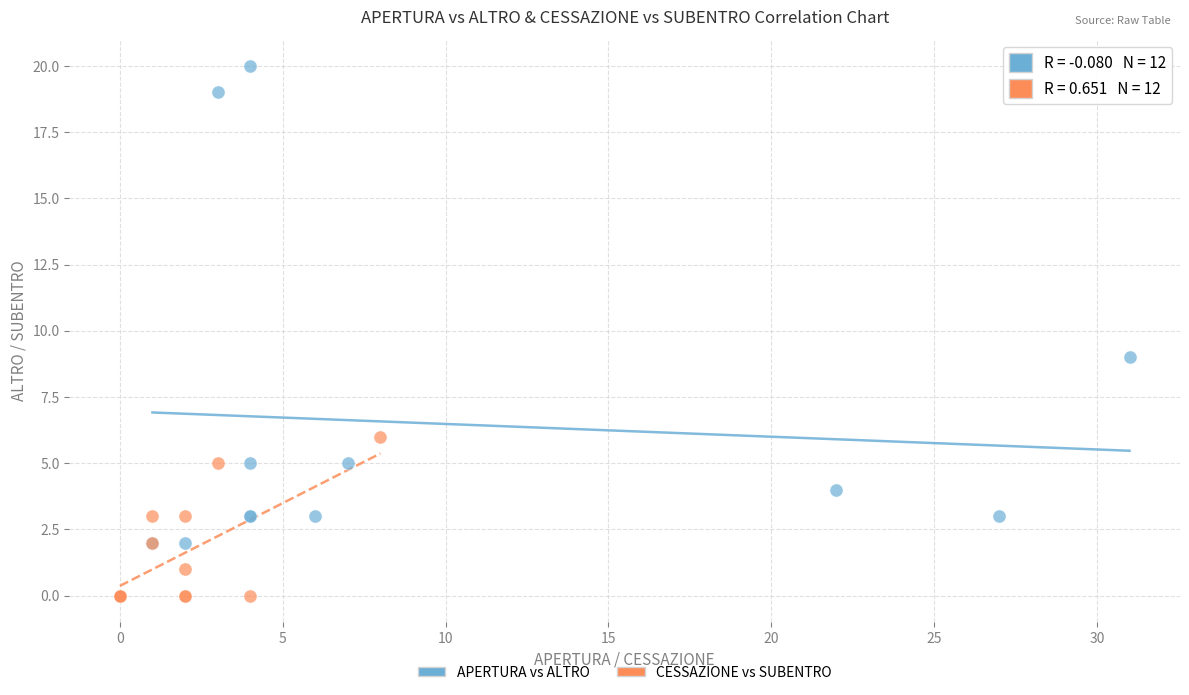

Which series contains the lowest Y value?

CESSAZIONE vs SUBENTRO